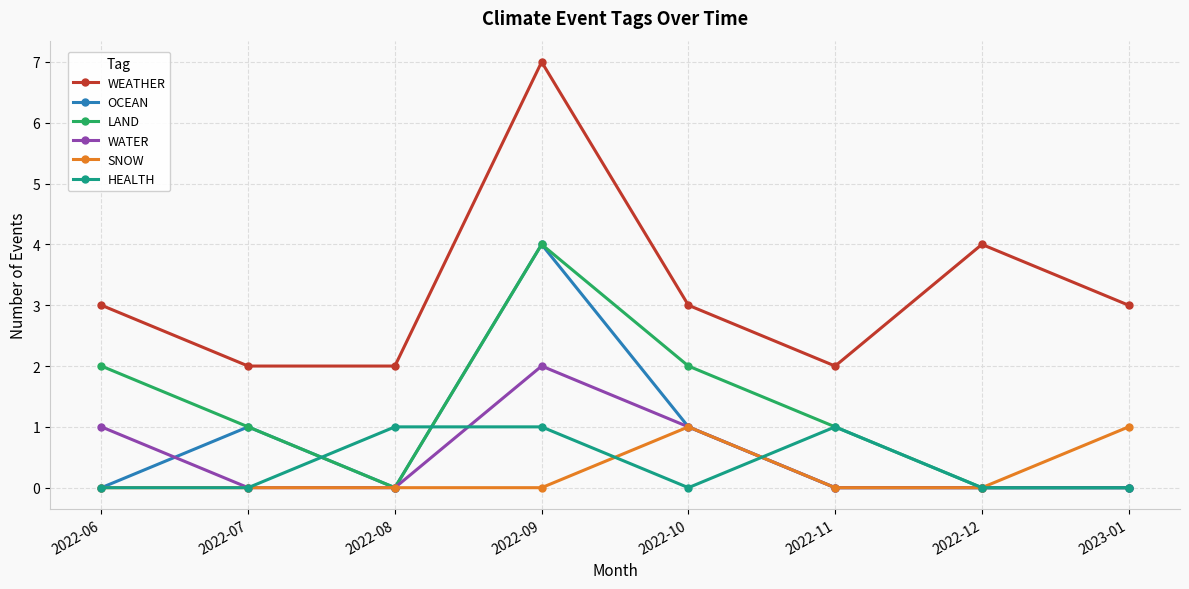

What is the greatest value displayed?

7